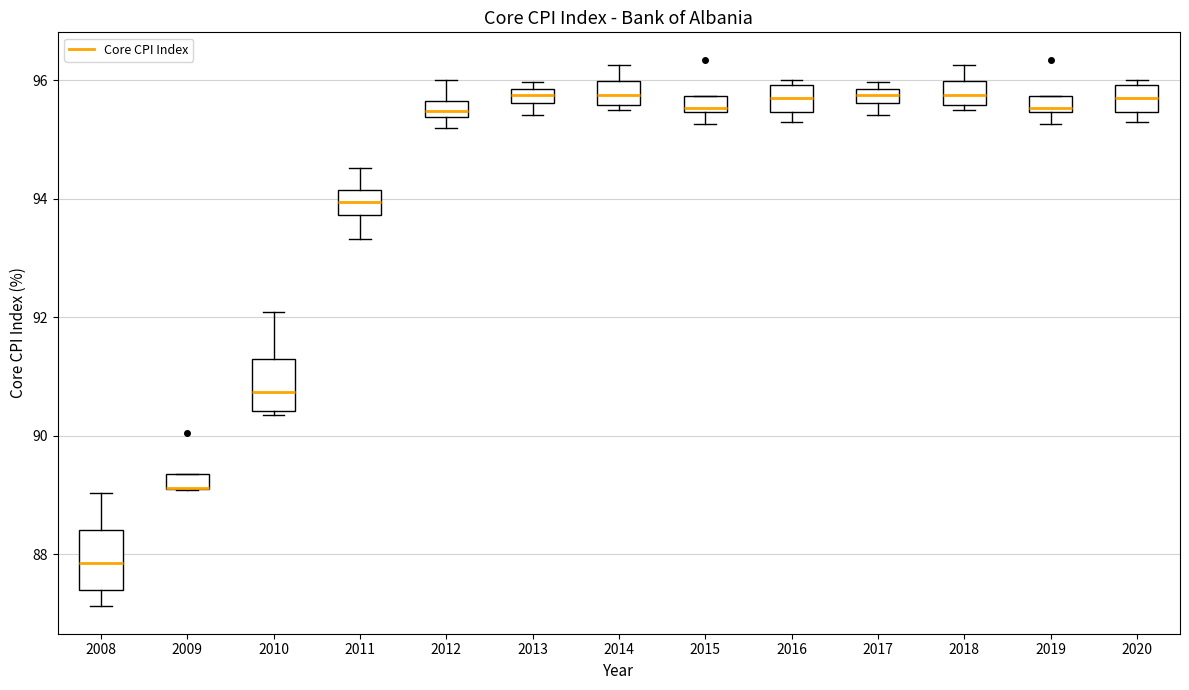

Where is the lower edge of the box at x = 2010 on the y-axis? The values are not printed on the chart, so give them approximately, as read against the axis.

90.4